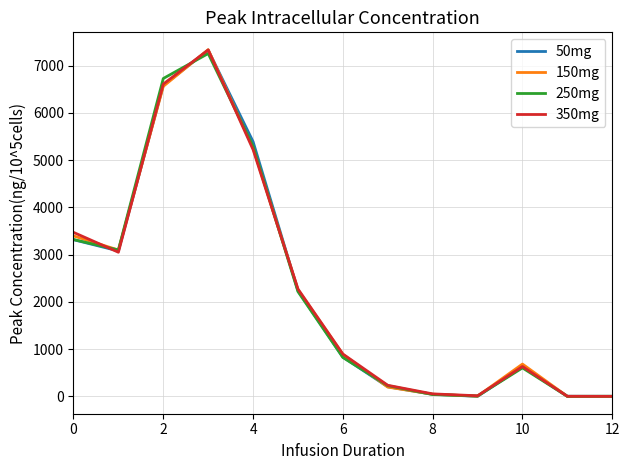

Which series has the widest spread of values?

150mg